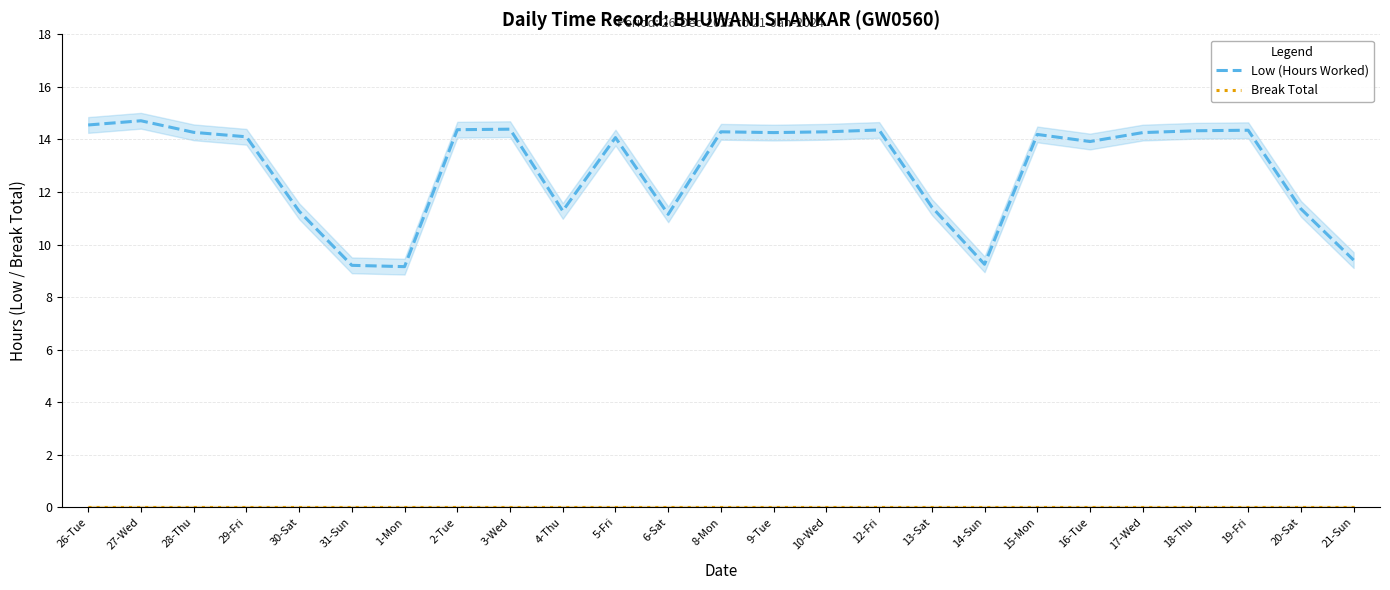

Which label corresponds to the smallest value in the chart?

26-Tue